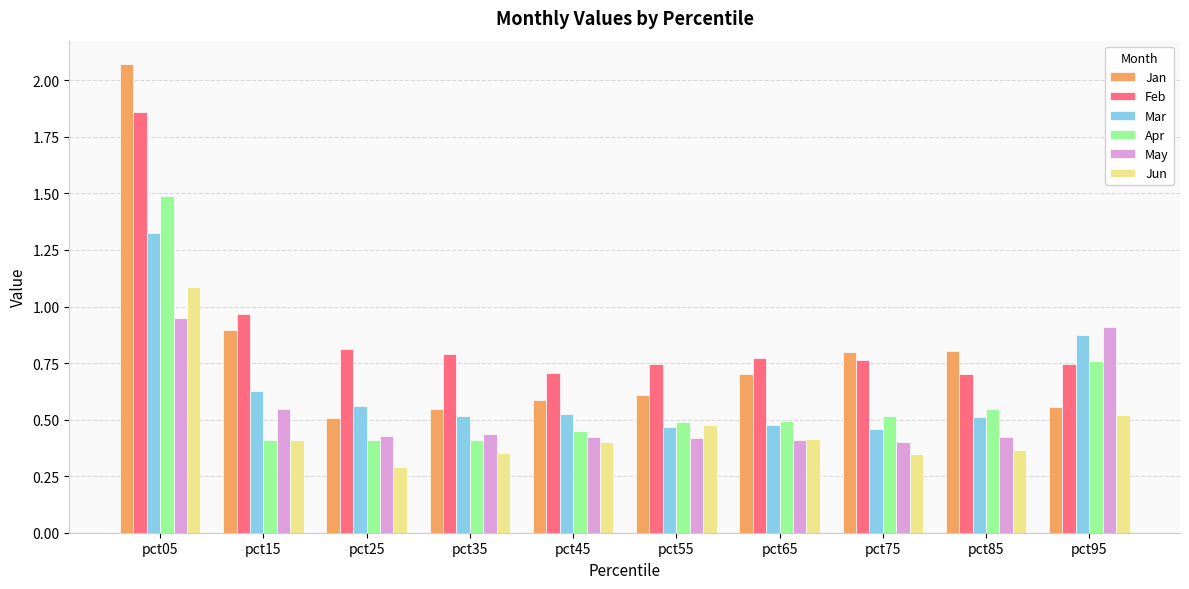

At which category does the chart reach its minimum across all series?

pct25